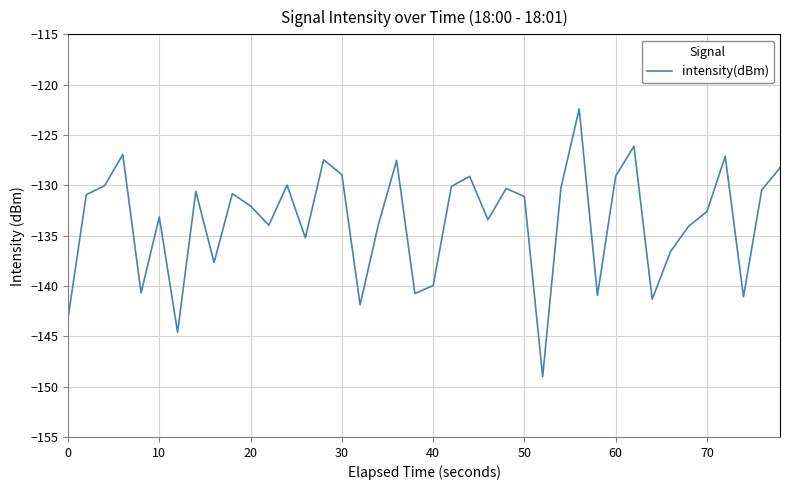

What is the maximum value shown in the chart?

-122.4